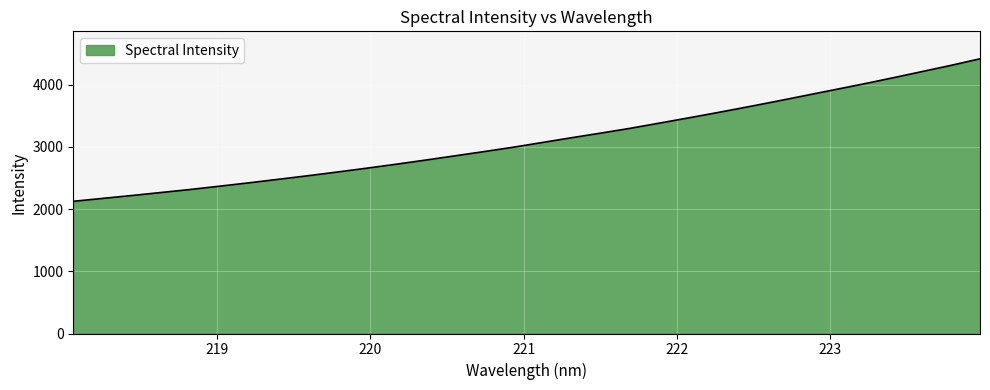

What is the difference between the maximum and minimum values?

2292.3